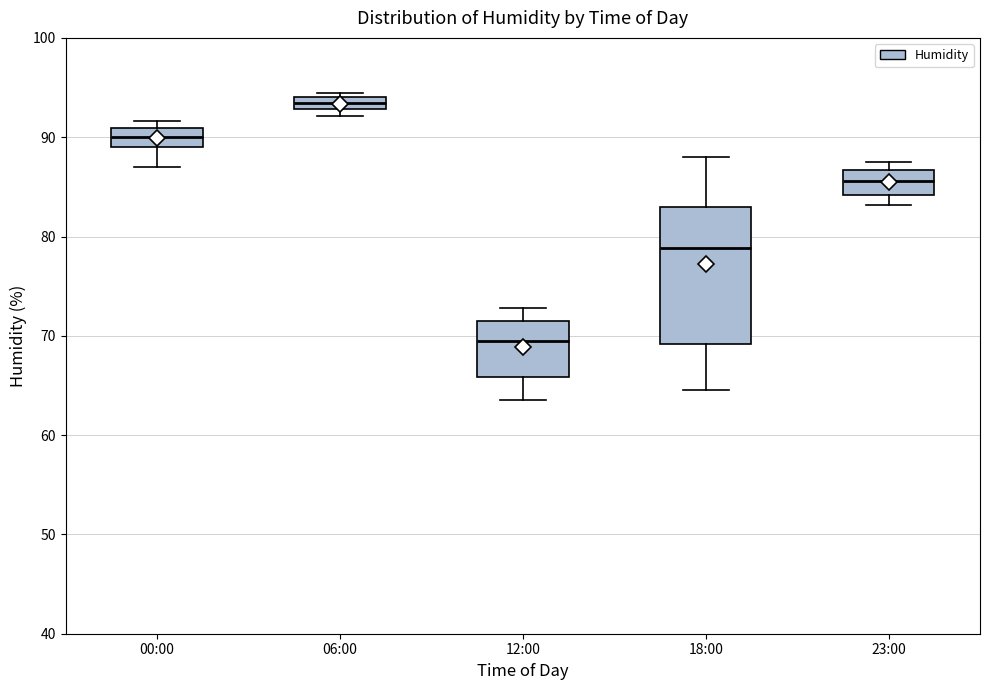

Where is the lower edge of the box for 23:00 on the y-axis? The values are not printed on the chart, so give them approximately, as read against the axis.

84